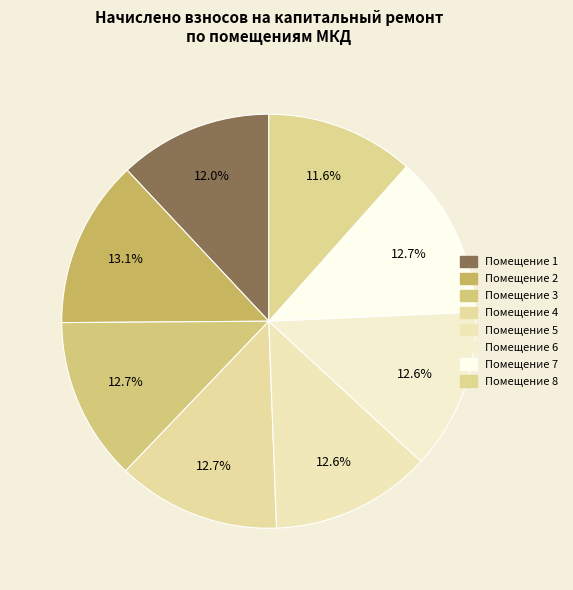

How many segments does this pie chart have?

8